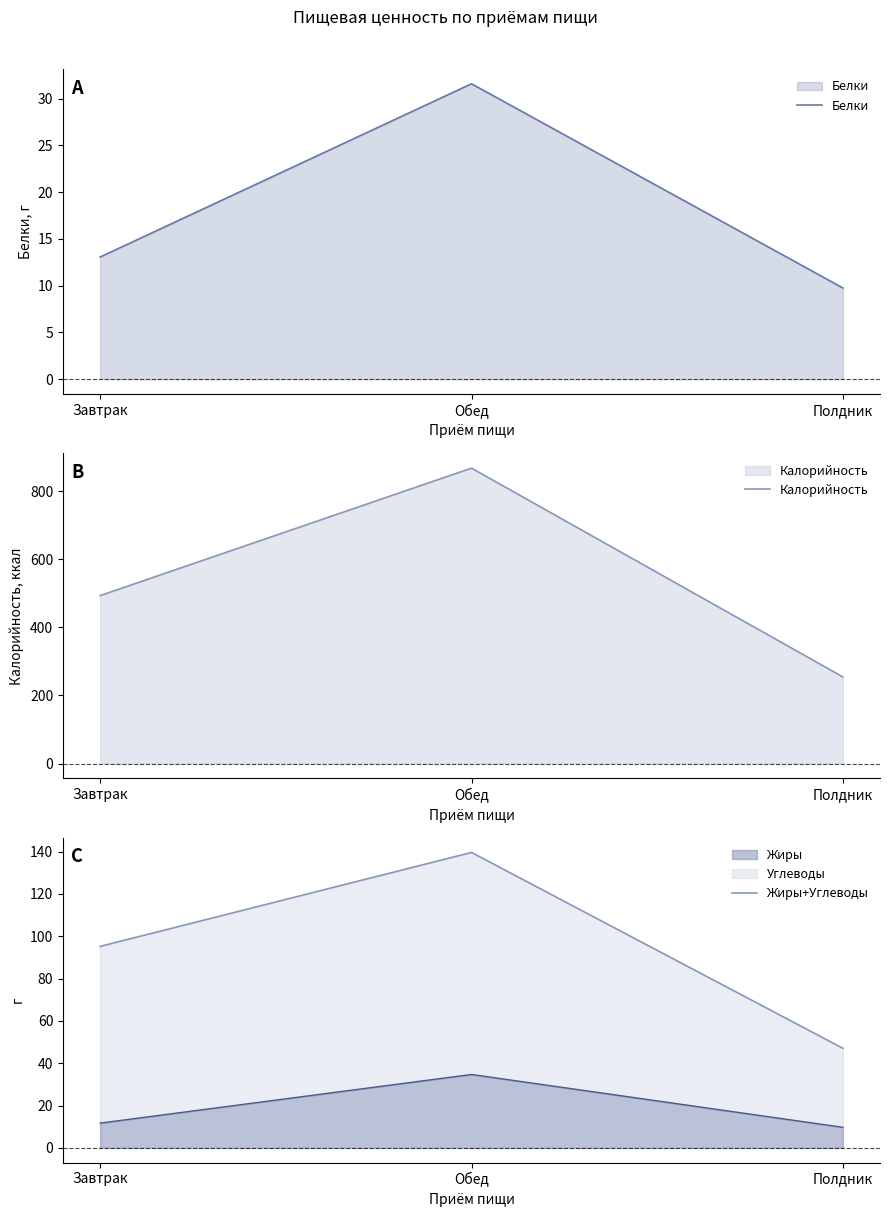

What is the difference between the maximum and minimum values in the Жиры+Углеводы series?

92.6